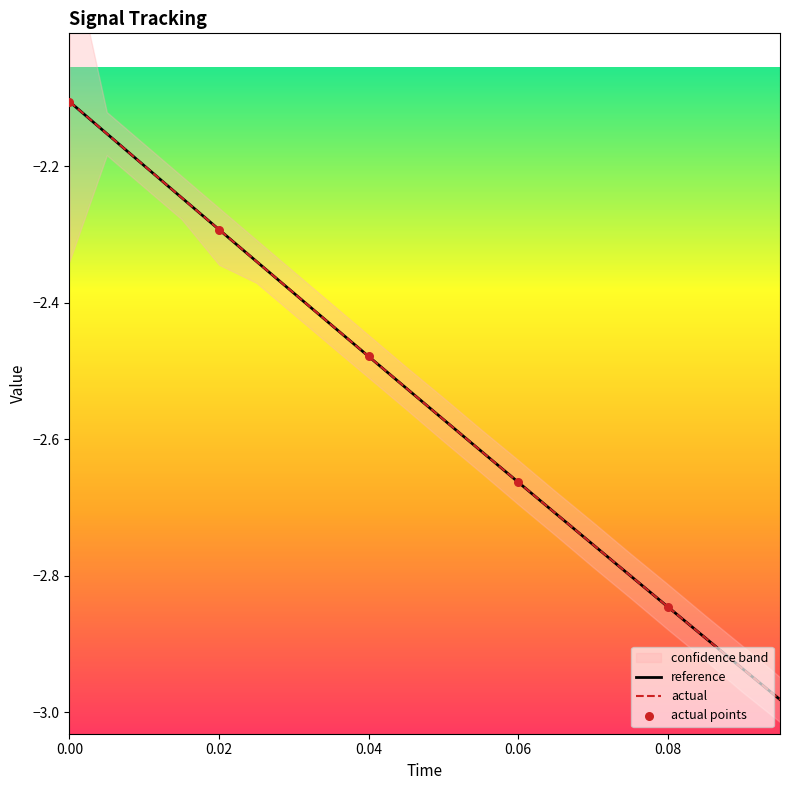

Is it true that reference equals -2.1 at 0.00?

True